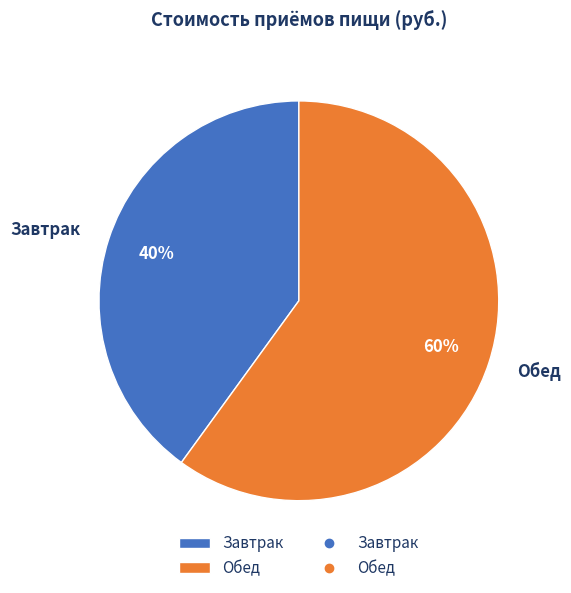

Which has a higher value, Завтрак or Обед?

Обед